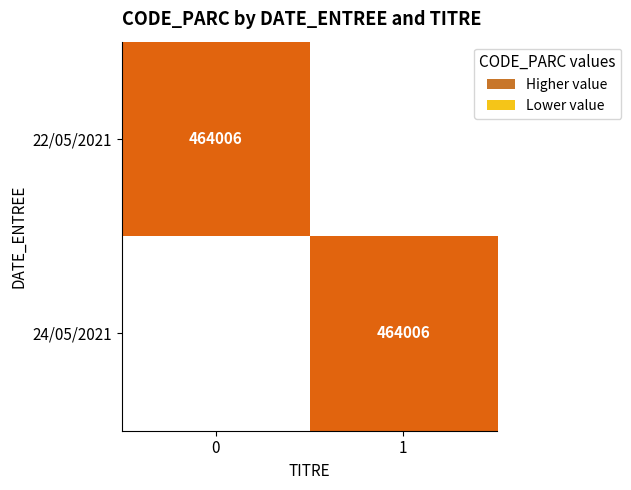

At how many categories does at least one series exceed 281628?

2